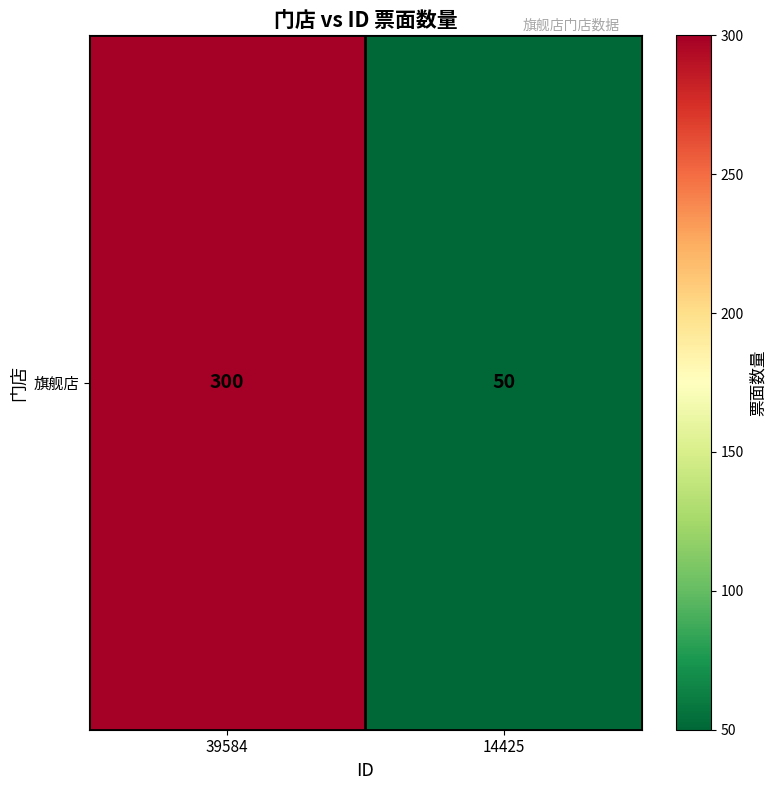

Reading left to right, what are all the values shown in this chart?

300	50